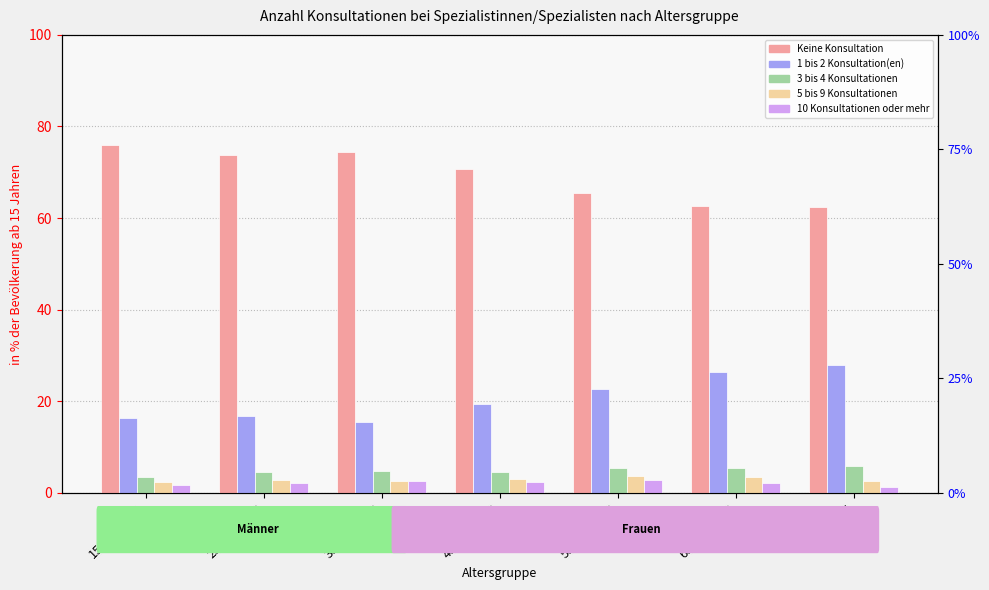

What is the total value across all series at 45-54-jährig?

100.0